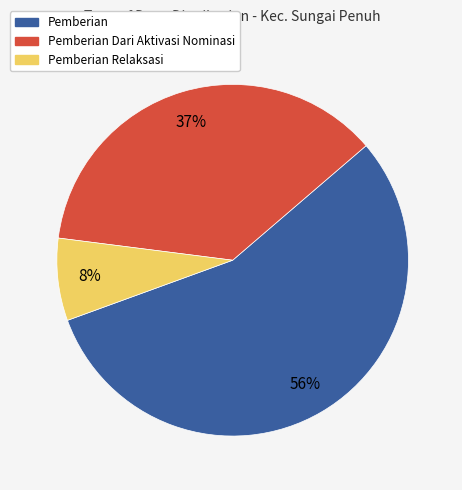

Is there any slice that represents more than half of the pie?

Yes